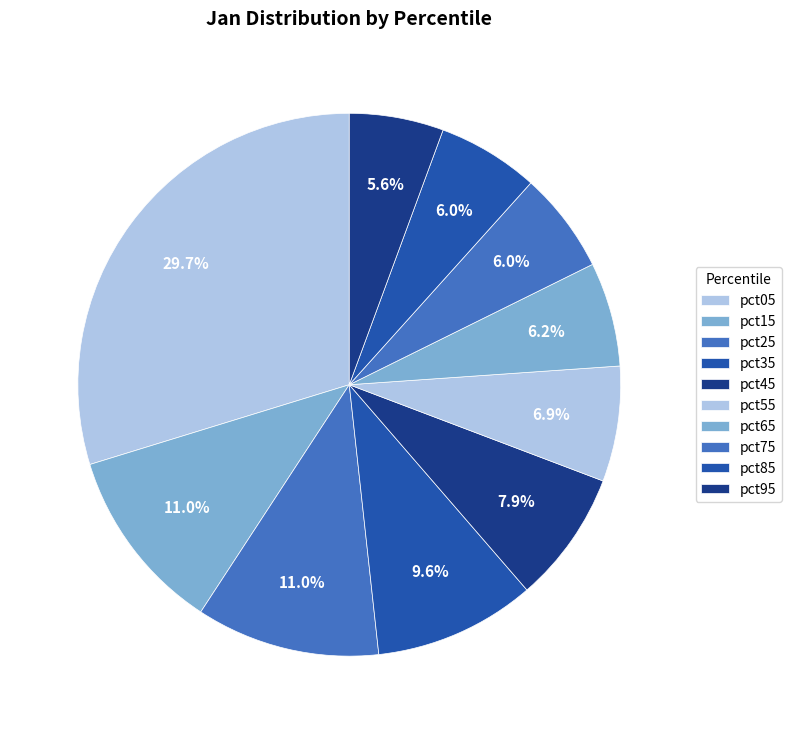

What portion of the pie excludes pct25?

89.0%